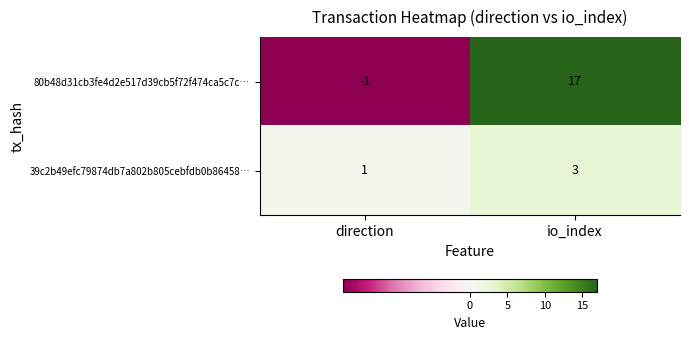

At direction, list the series in order from smallest to largest.

80b48d31cb3fe4d2e517d39cb5f72f474ca5c7c…, 39c2b49efc79874db7a802b805cebfdb0b86458…